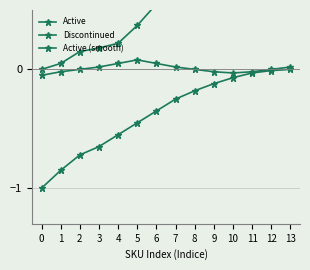

Reading right to left, list all the values displayed in this chart.

Active: 1.0	1.0	1.0	0.9	0.9	0.9	0.7	0.6	0.4	0.2	0.2	0.1	0.1	0.0
Discontinued: 0.0	-0.0	-0.0	-0.1	-0.1	-0.2	-0.2	-0.3	-0.5	-0.6	-0.7	-0.7	-0.8	-1.0
Active (smooth): 0.0	0.0	-0.0	-0.0	-0.0	0.0	0.0	0.1	0.1	0.1	0.0	0.0	-0.0	-0.1